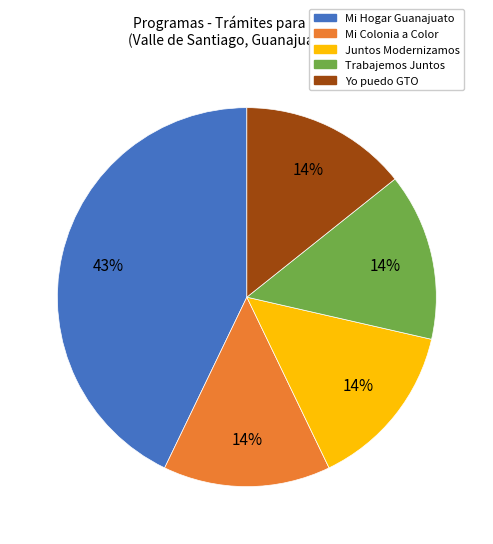

Does any single category account for the majority?

No